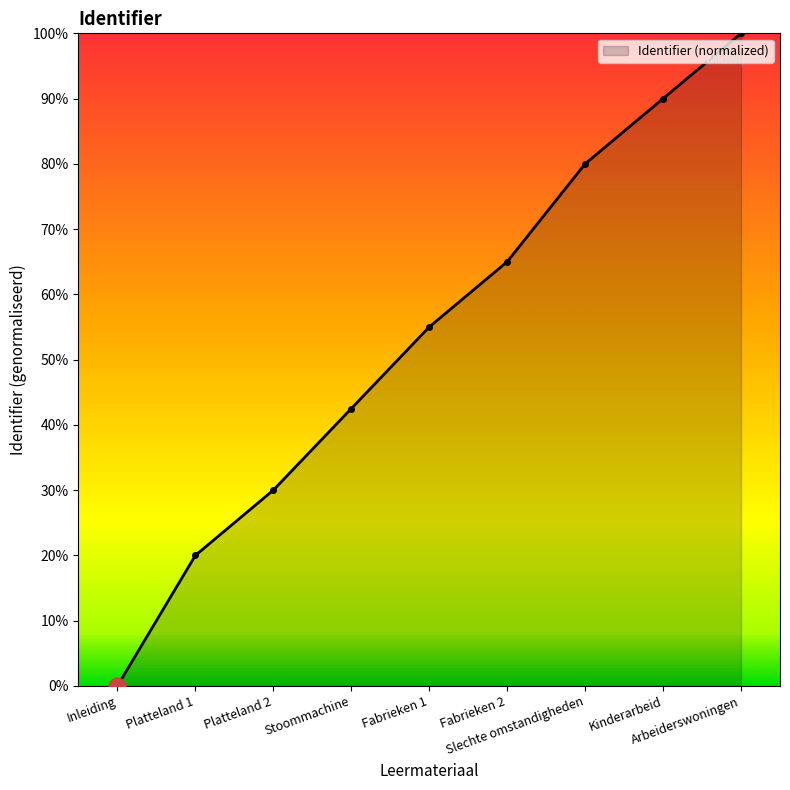

How many values are below 55?

4